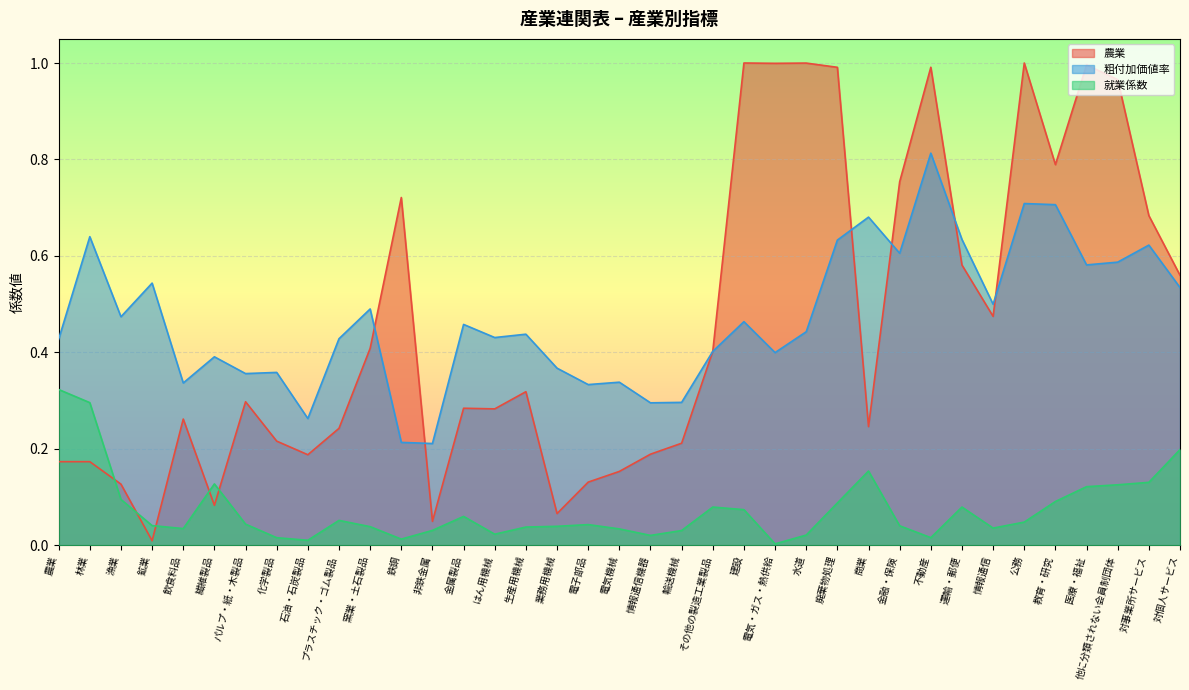

How many interior local peaks does the 就業係数 series have?

7